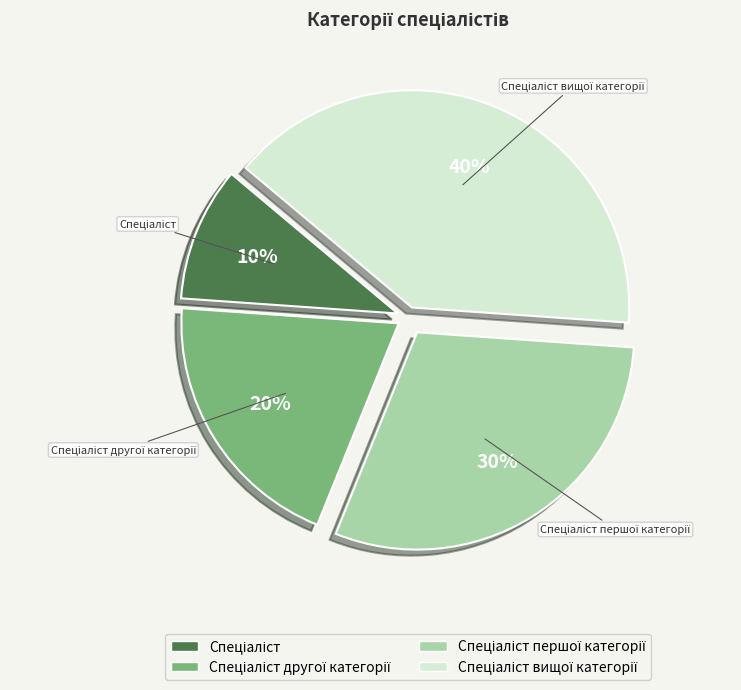

Is there a majority slice in this chart?

No